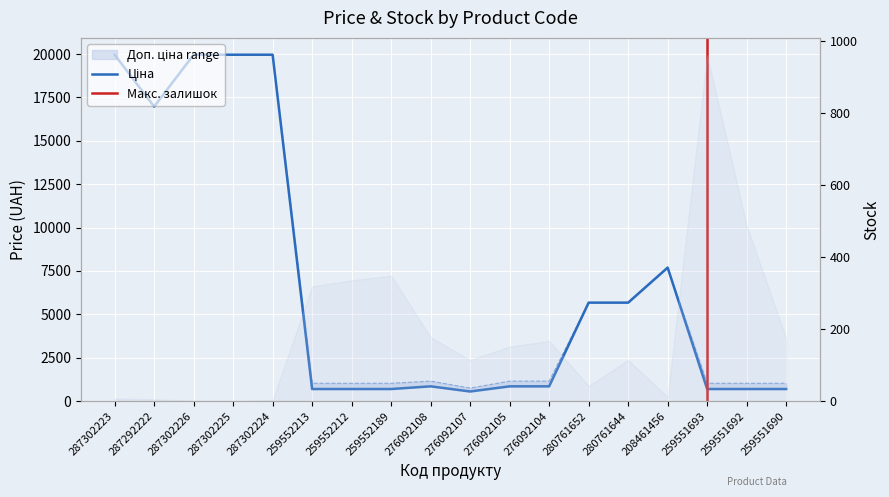

What position from the left is 287302225?

4